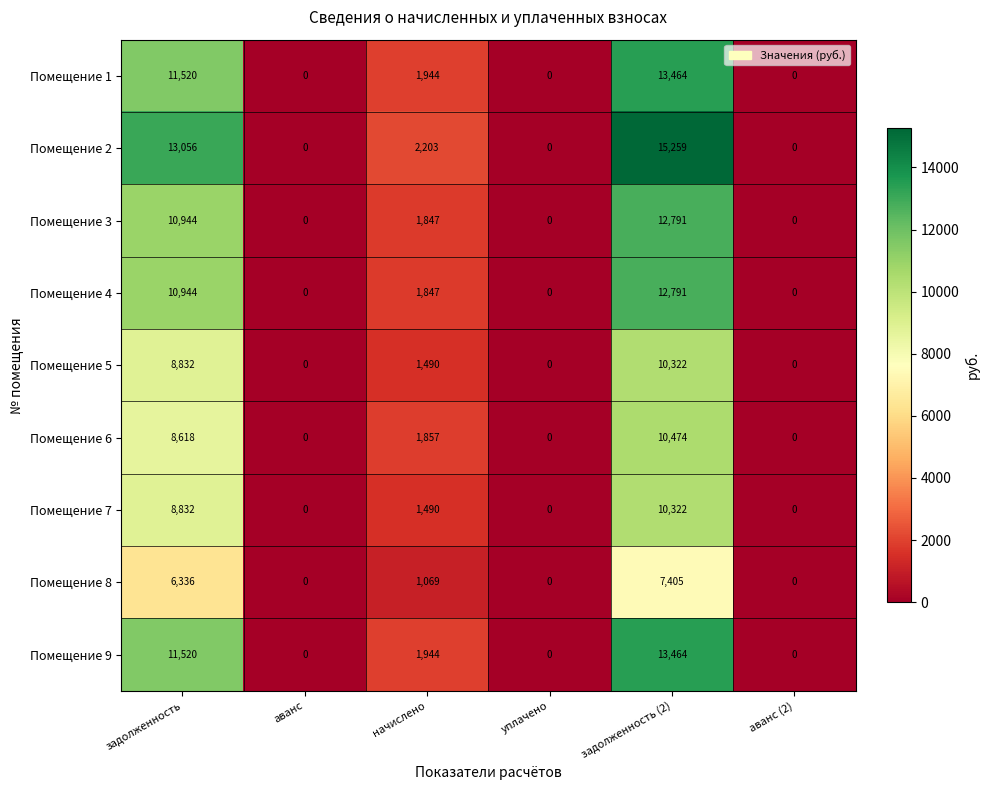

What is the average value of the Помещение 5 series?

3441